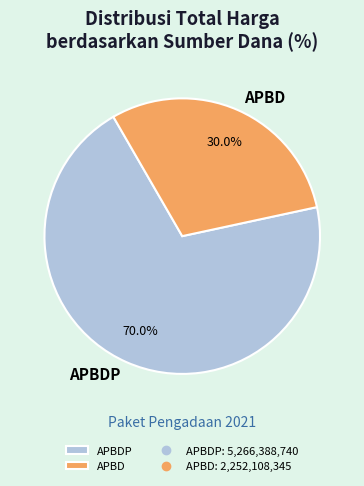

True or false: APBD accounts for 1% of the total.

False